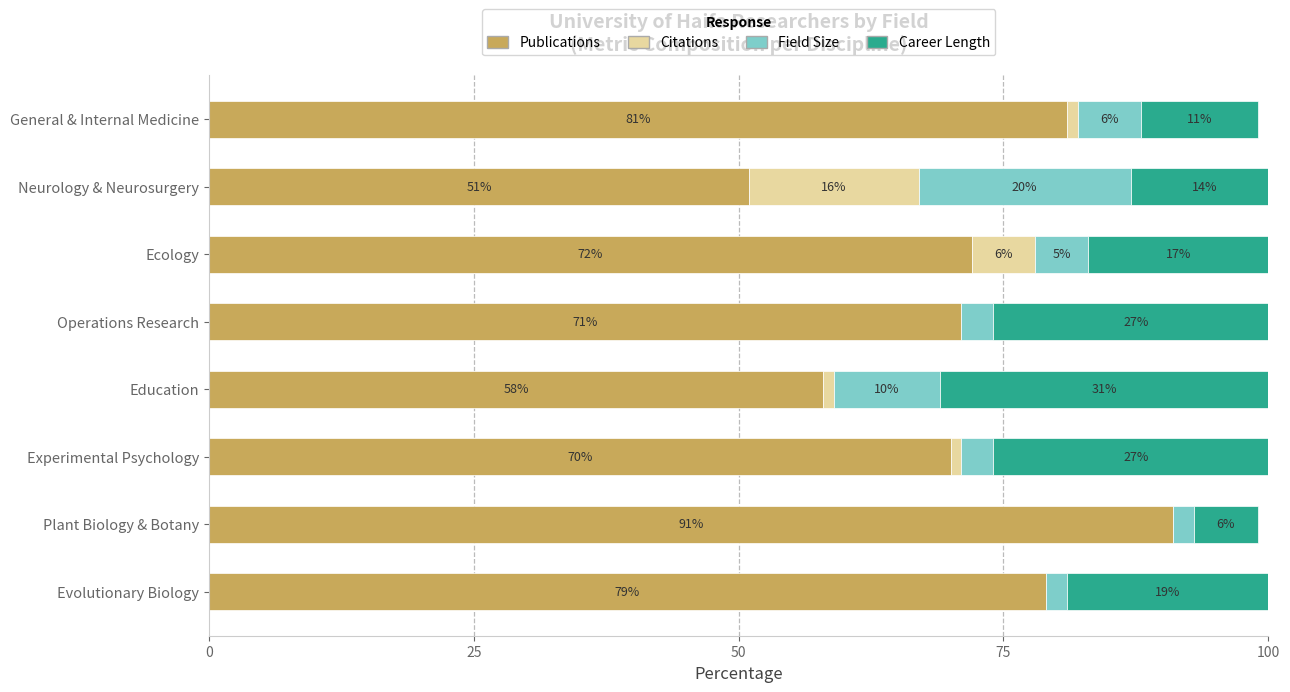

Which category has the highest value in the Publications series?

Plant Biology & Botany